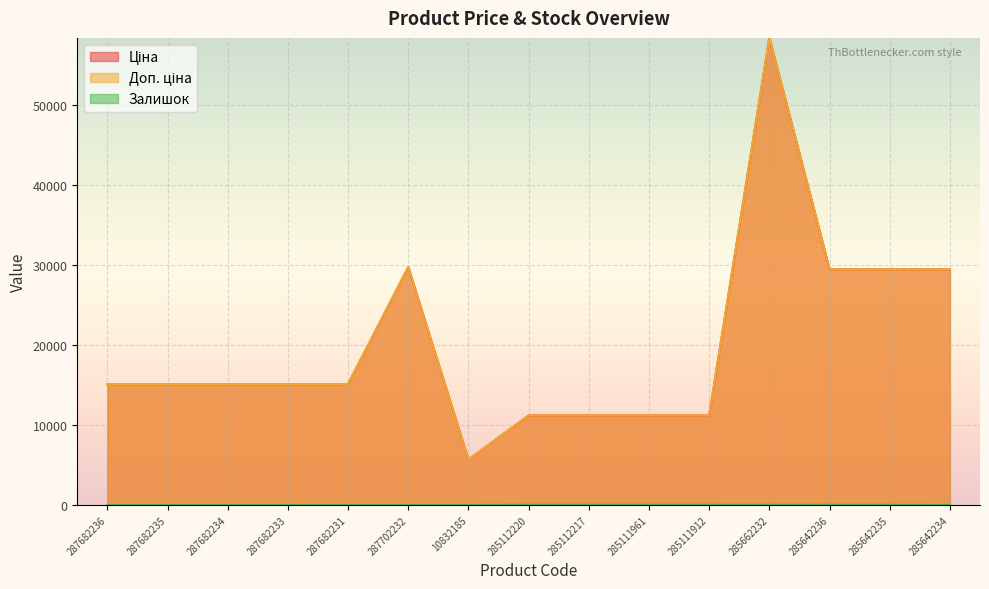

What is the sum of all Ціна values?

302674.7